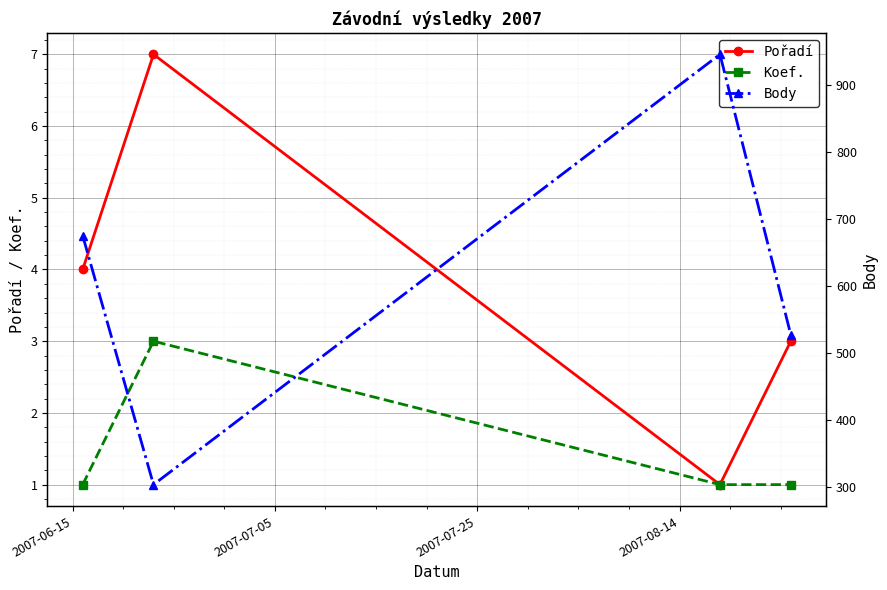

What is the spread (max minus min) of values at 2007-08-14?

526